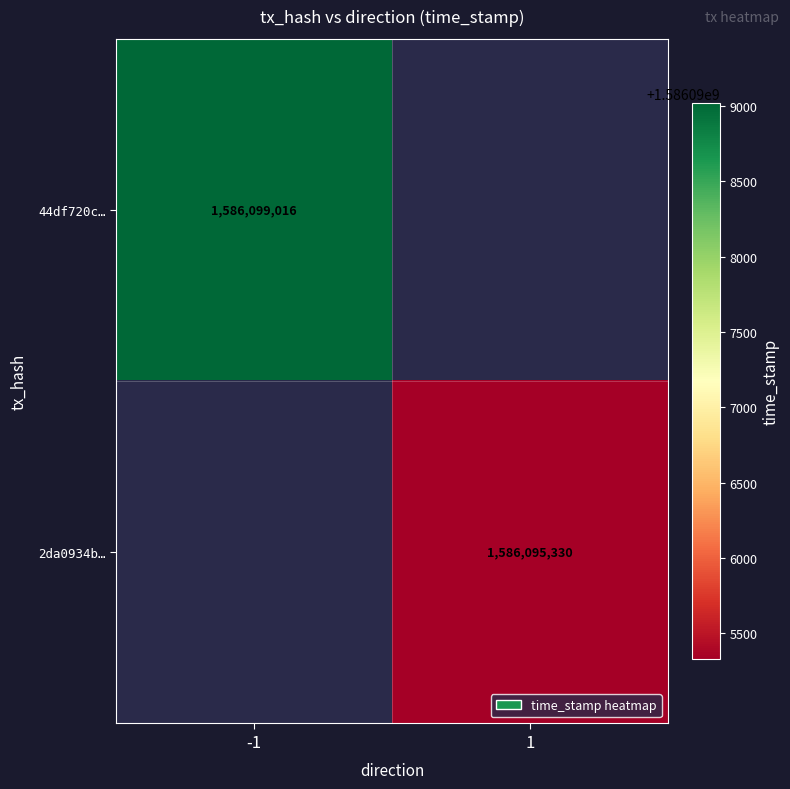

True or false: 44df720c… has a value of 1586099016 at -1.

True